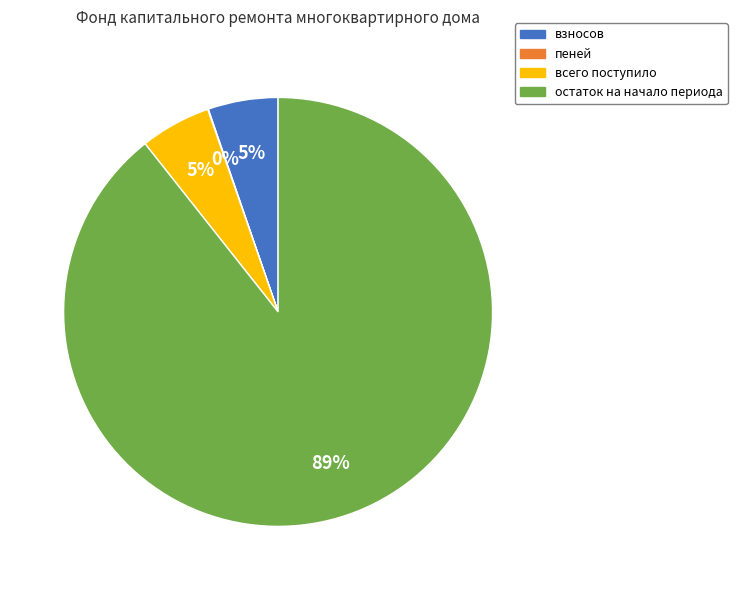

To the nearest percent, what is the combined percentage of всего поступило and остаток на начало периода?

95%